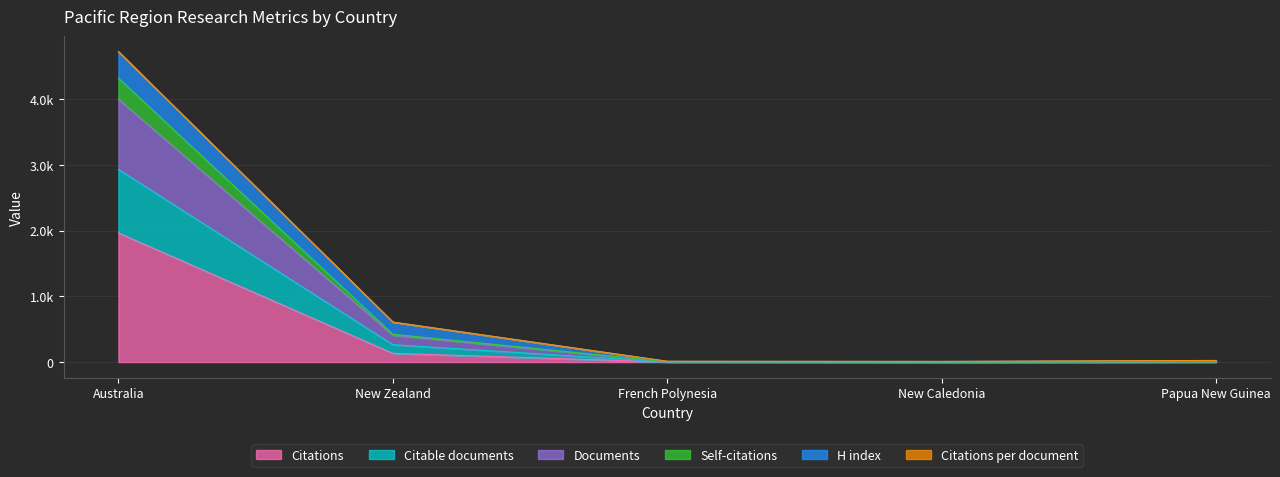

Does the chart display data point markers on the line(s)?

No